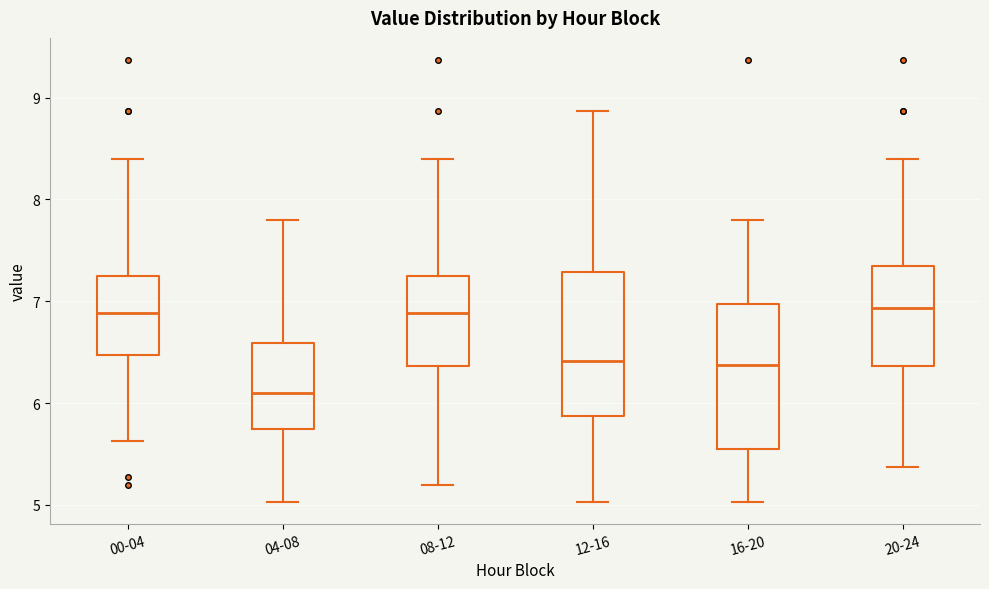

Where is the upper edge of the box for 16-20 on the y-axis? The values are not printed on the chart, so give them approximately, as read against the axis.

7.0